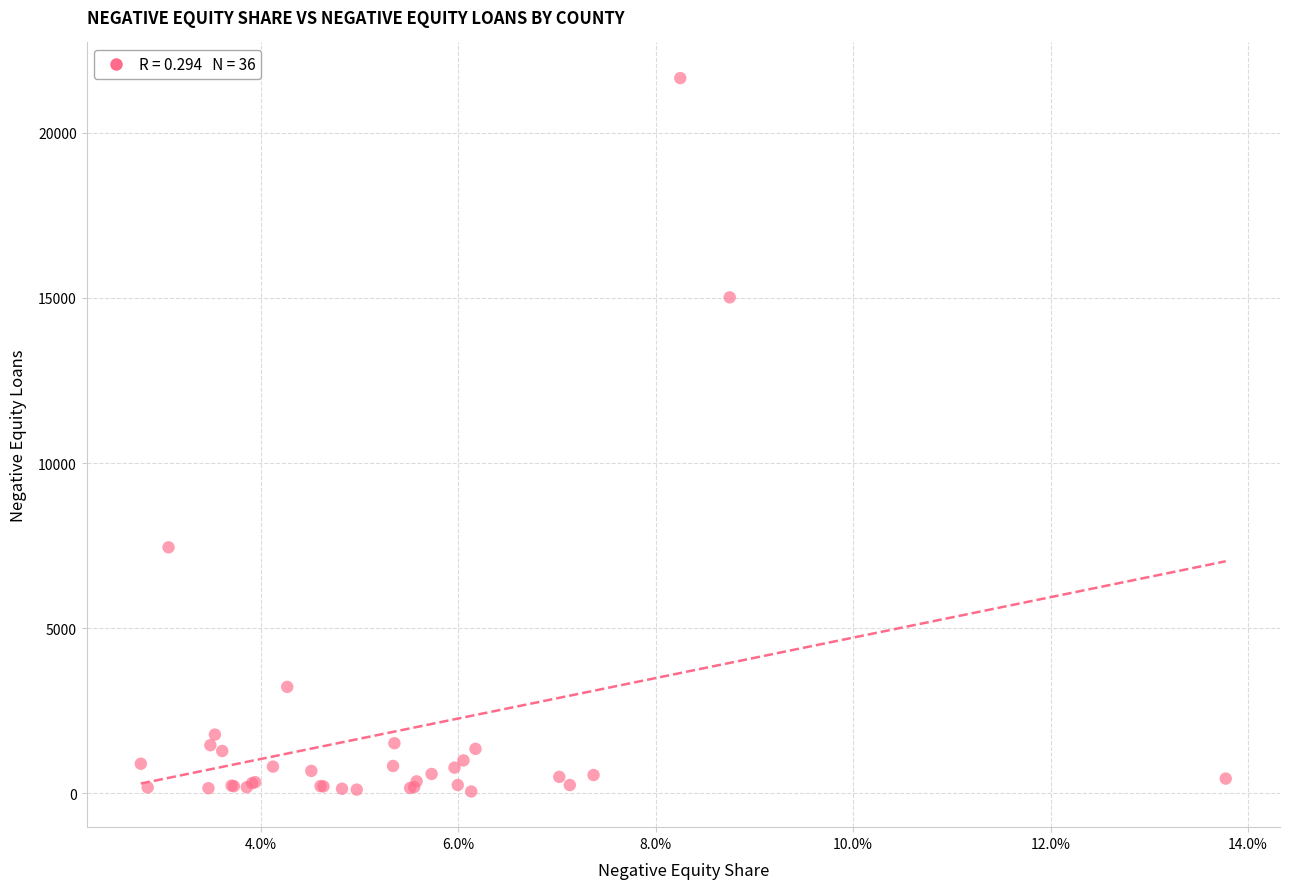

What Y value in the scatter plot is closest to 10854?

7447